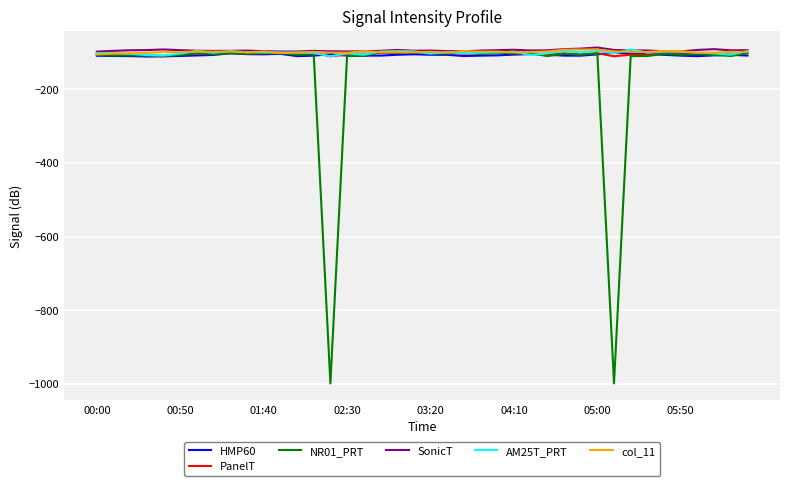

Which series has the largest range (max minus min)?

NR01_PRT